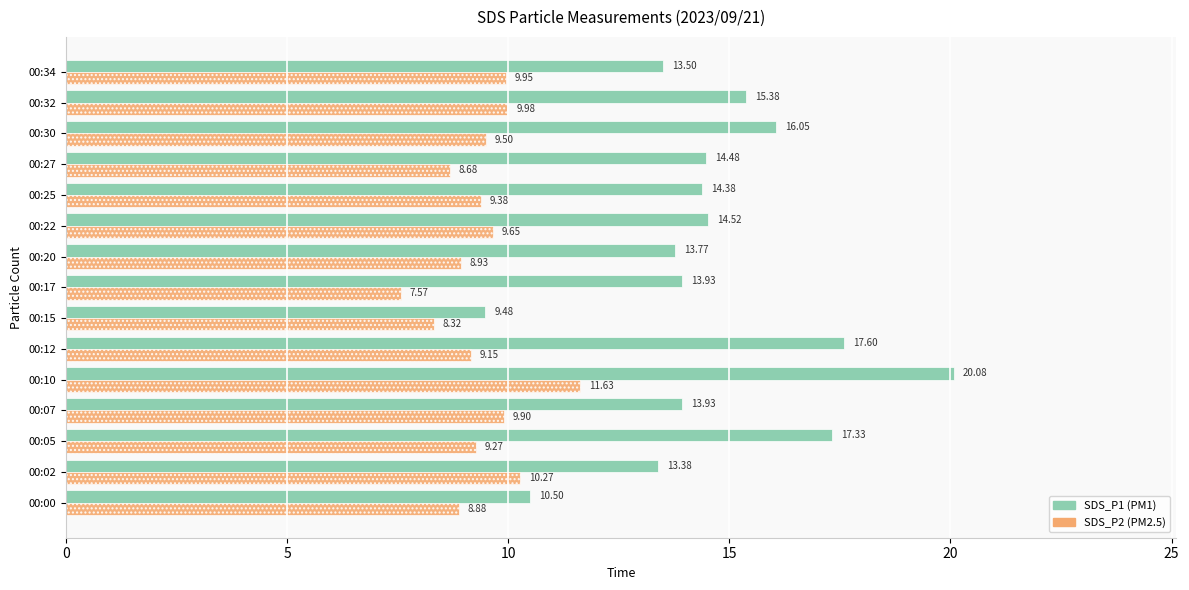

At which category is the sum across all series the highest?

00:10